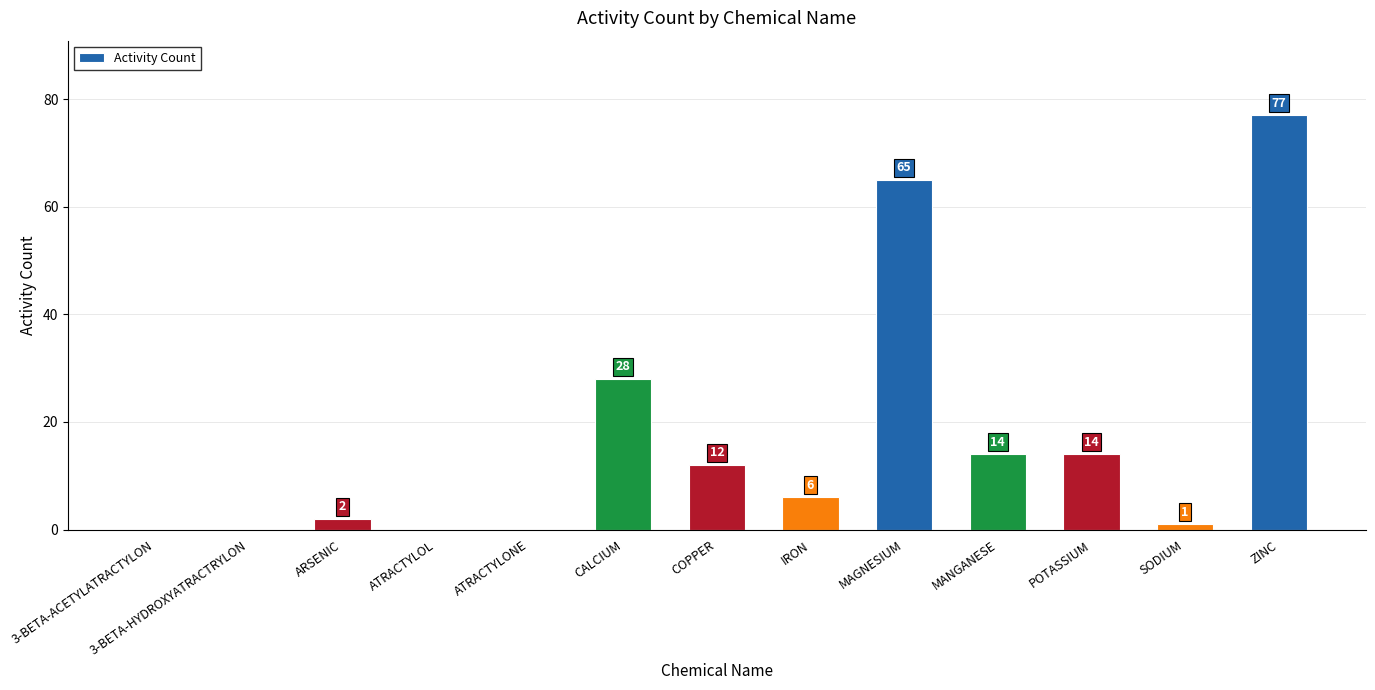

Reading left to right, transcribe all the data shown in this chart.

3-BETA-ACETYLATRACTYLON=0	3-BETA-HYDROXYATRACTRYLON=0	ARSENIC=2	ATRACTYLOL=0	ATRACTYLONE=0	CALCIUM=28	COPPER=12	IRON=6	MAGNESIUM=65	MANGANESE=14	POTASSIUM=14	SODIUM=1	ZINC=77